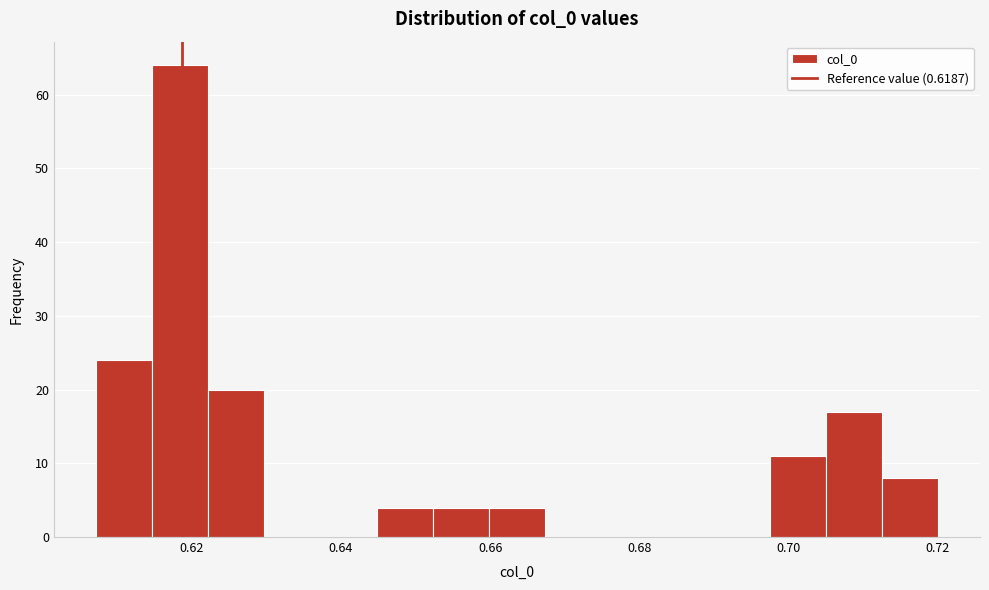

Read against the x-axis, roughly where is the centre of the tallest bar?

0.618